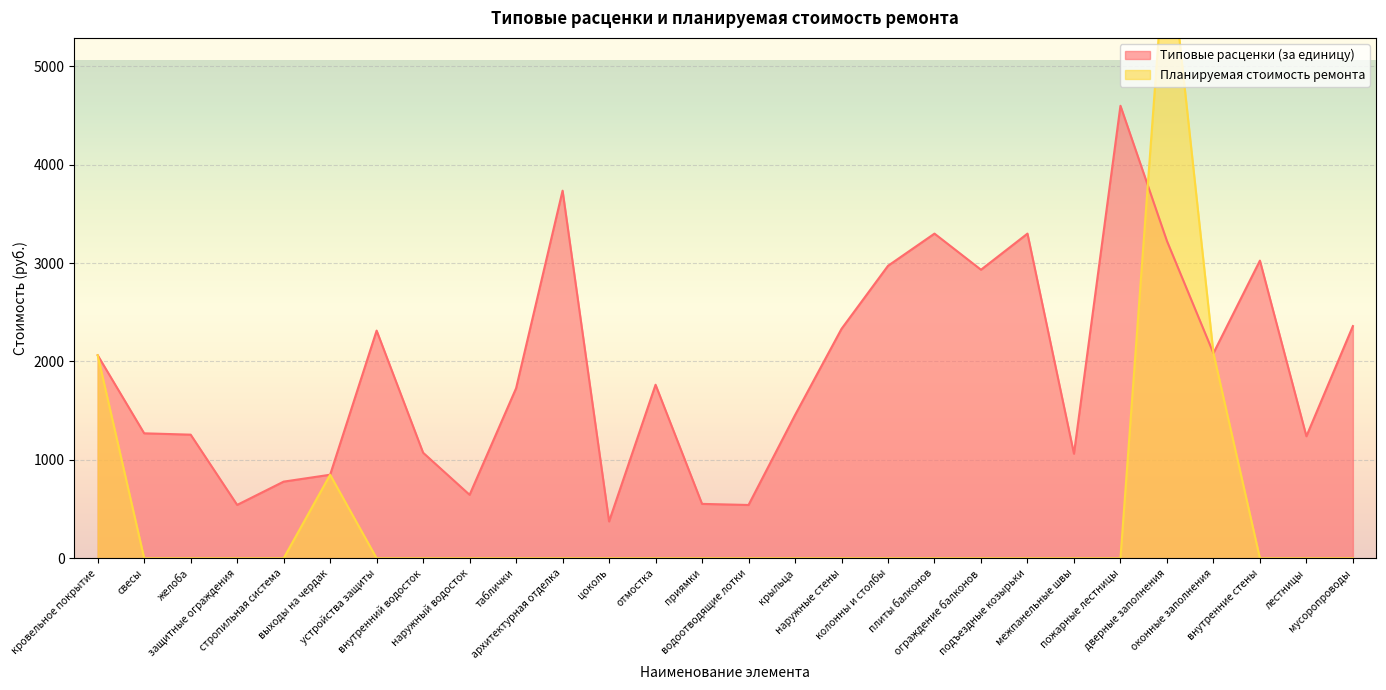

True or false: Типовые расценки (за единицу) and Планируемая стоимость ремонта intersect in this chart.

True